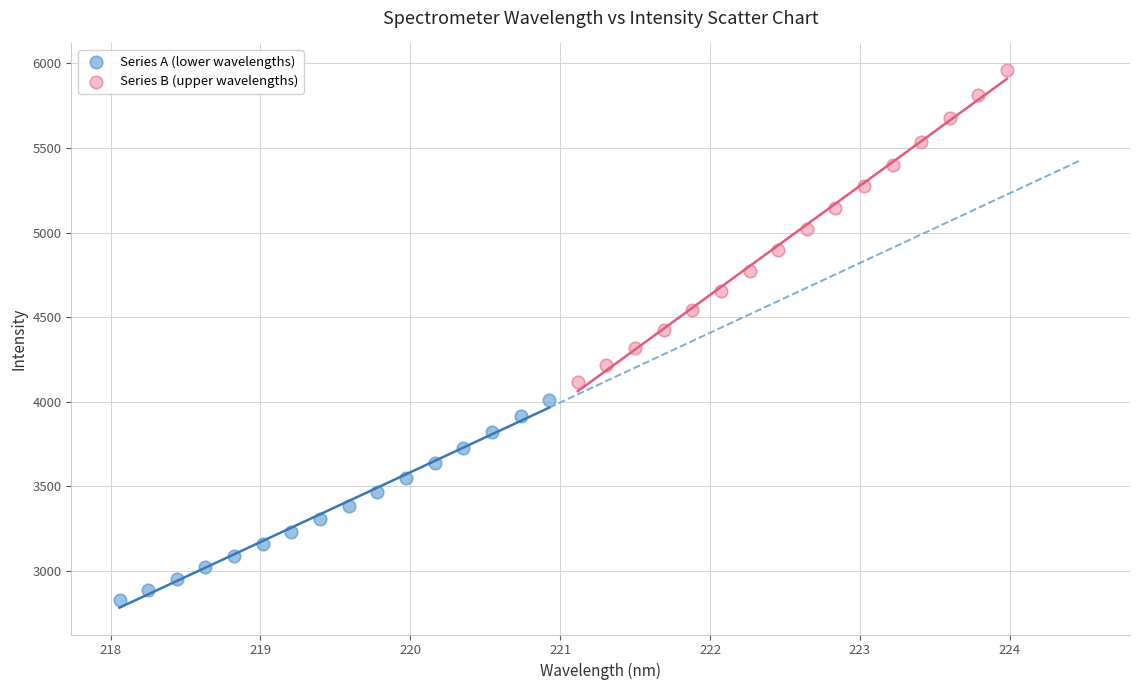

Which series reaches the maximum Y coordinate?

Series B (upper wavelengths)